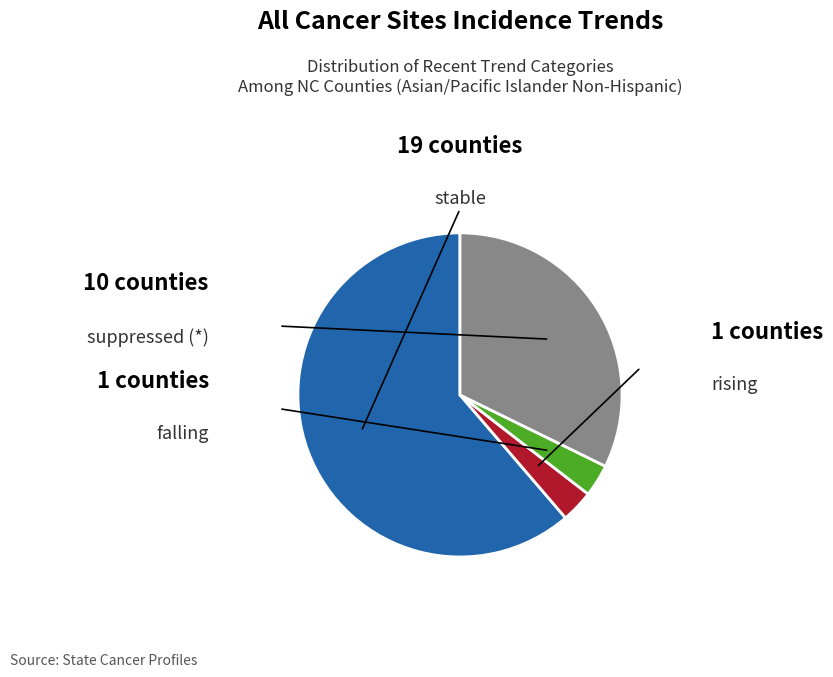

Approximately how many times larger is the value at suppressed compared to falling?

10.0